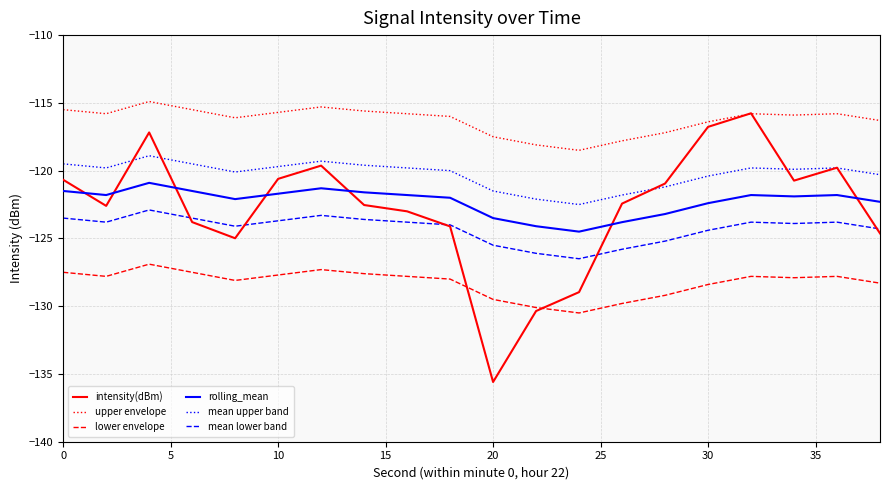

What is the highest value of the mean upper band series?

-118.9